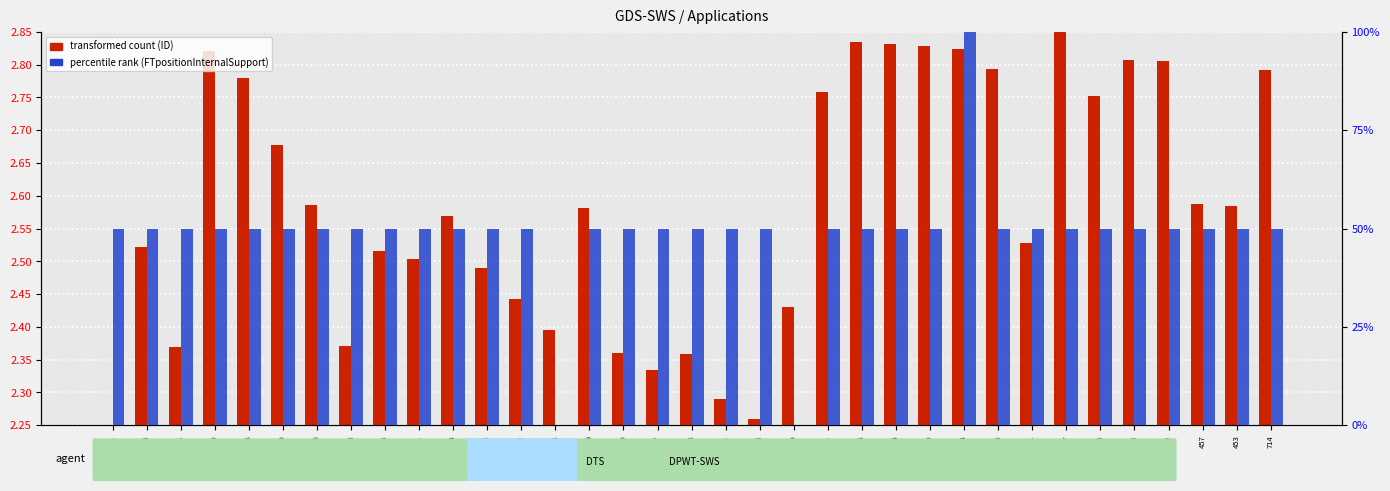

The value of percentile rank (FTpositionInternalSupport) at 759 is 75.6. True or false?

False